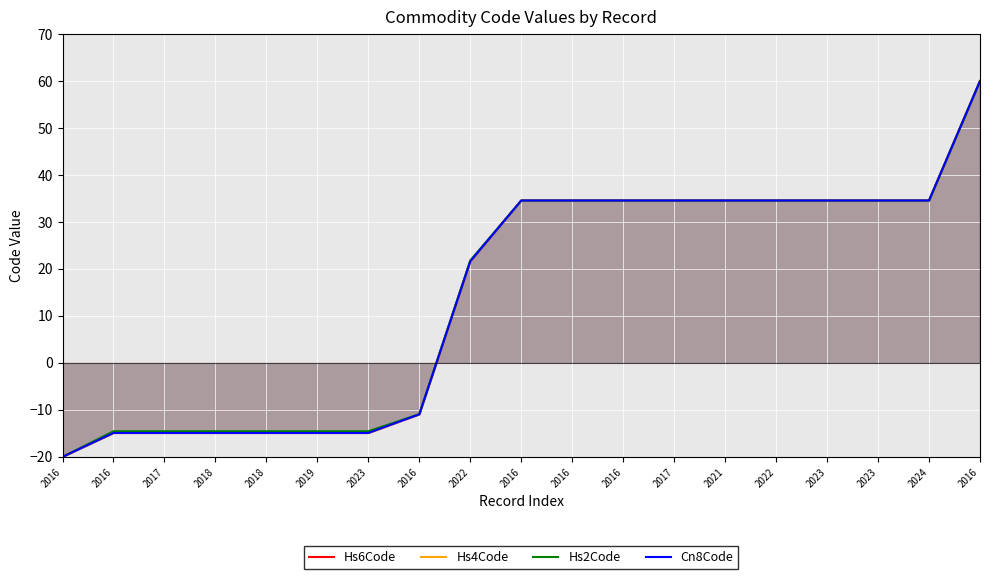

True or false: Hs6Code has a value of 53.7 at 2024.

False